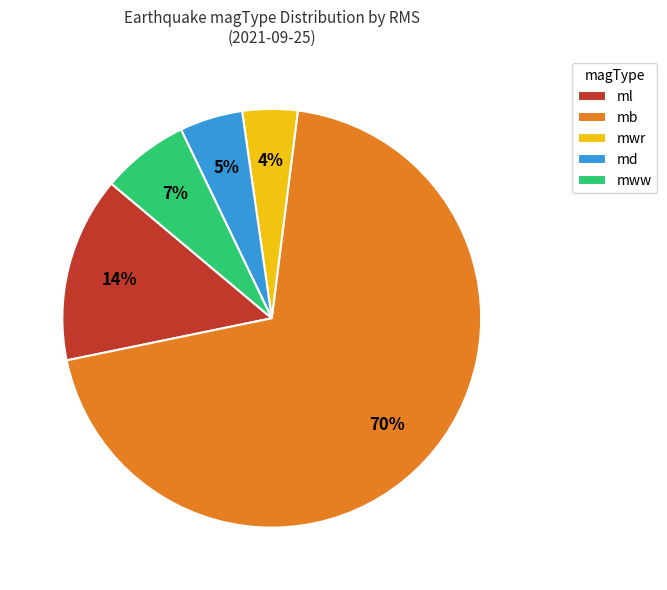

Rank the categories by value from lowest to highest.

mwr, md, mww, ml, mb